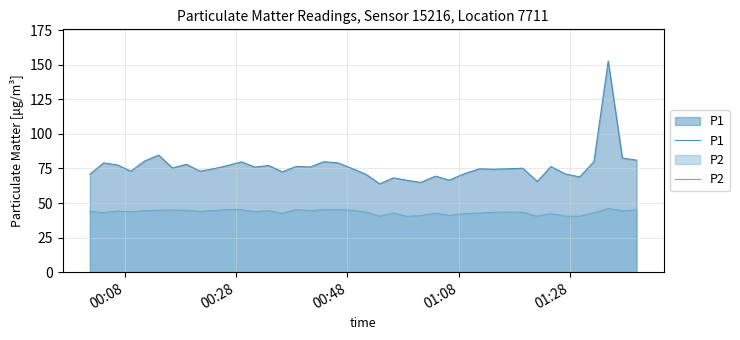

How many lines are shown in the chart?

2